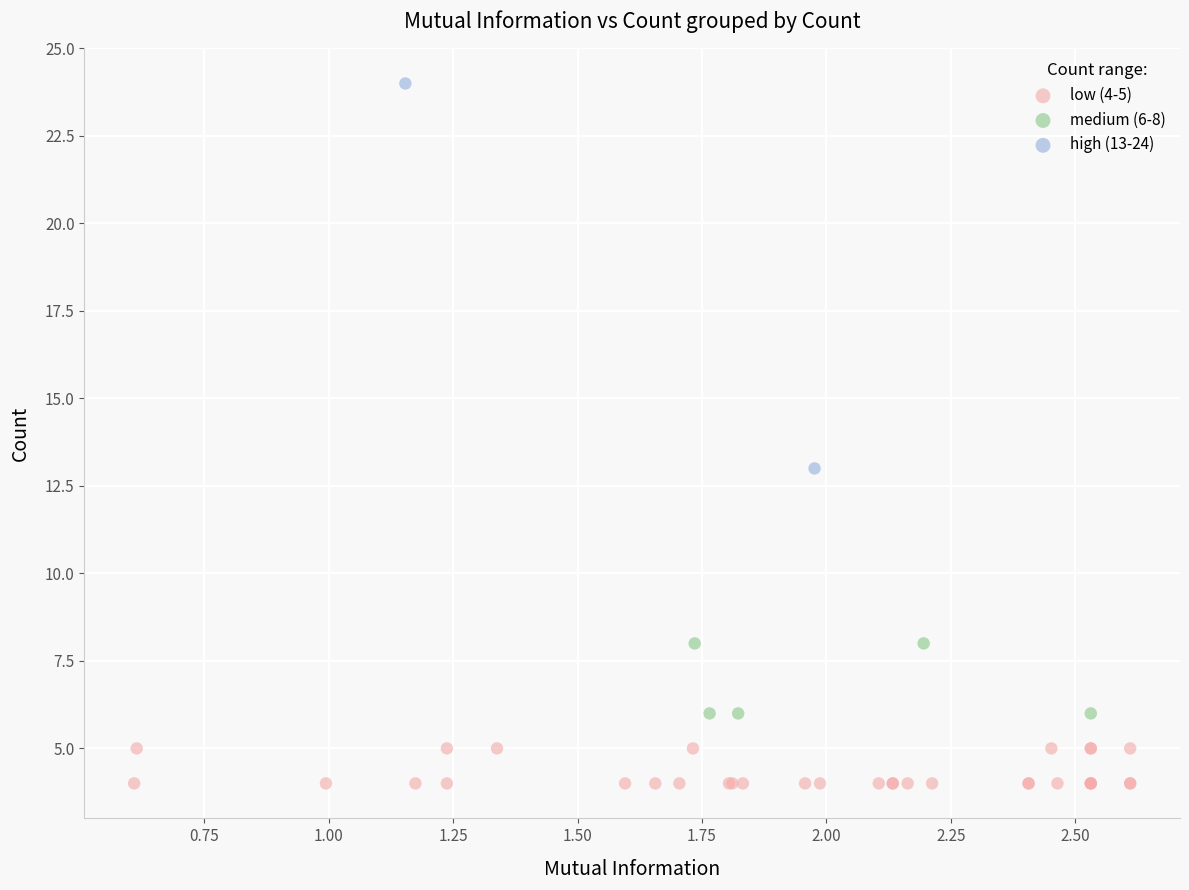

Which series has the largest Y range (max minus min)?

high (13-24)